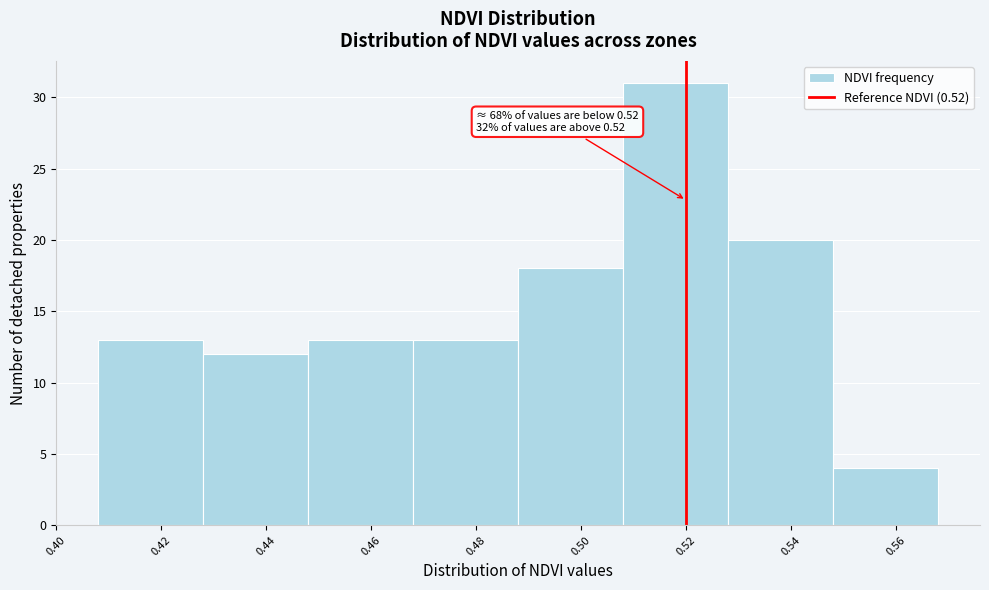

Over which range of the x-axis is the bar tallest?

0.508 to 0.528